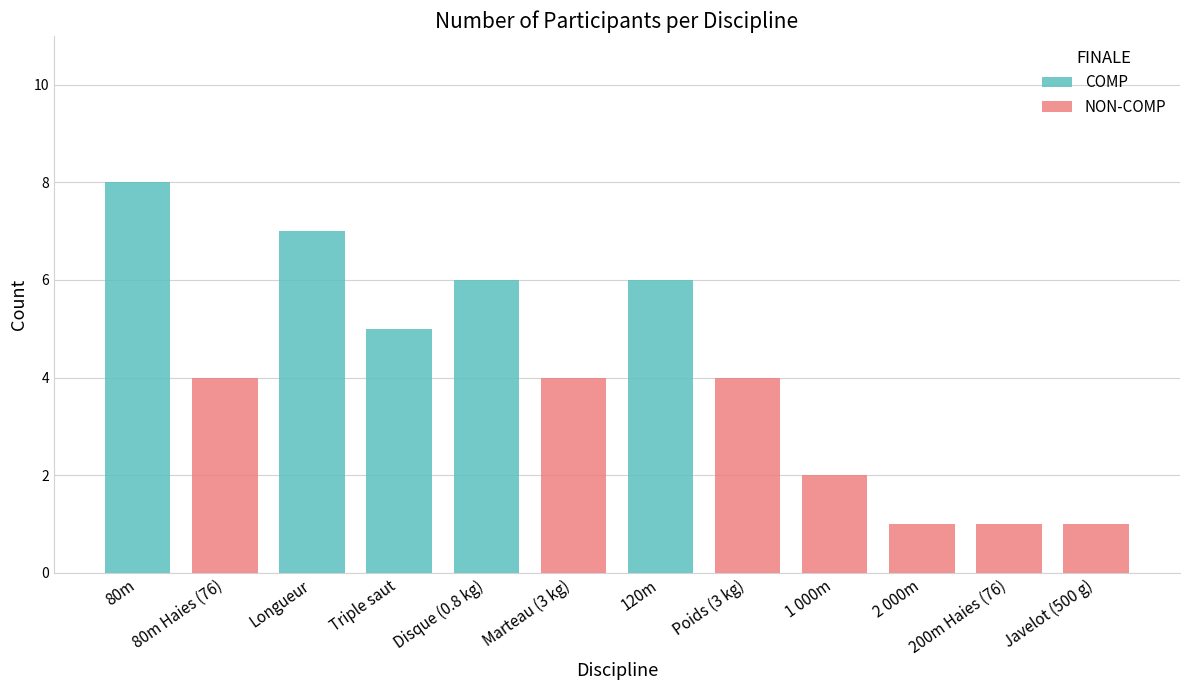

What is the label of the 11th bar from the right?

80m Haies (76)